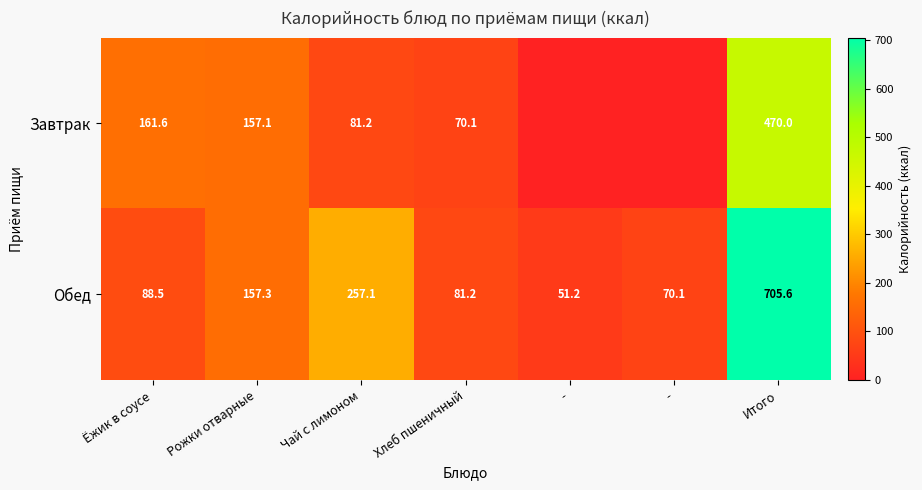

At which category is the sum across all series the highest?

Итого